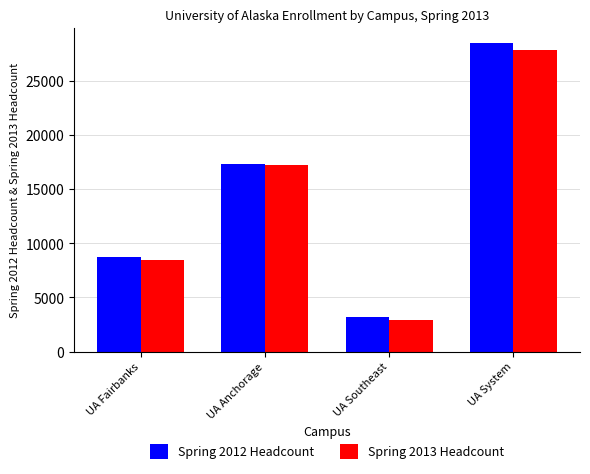

Which series has the largest range (max minus min)?

Spring 2012 Headcount